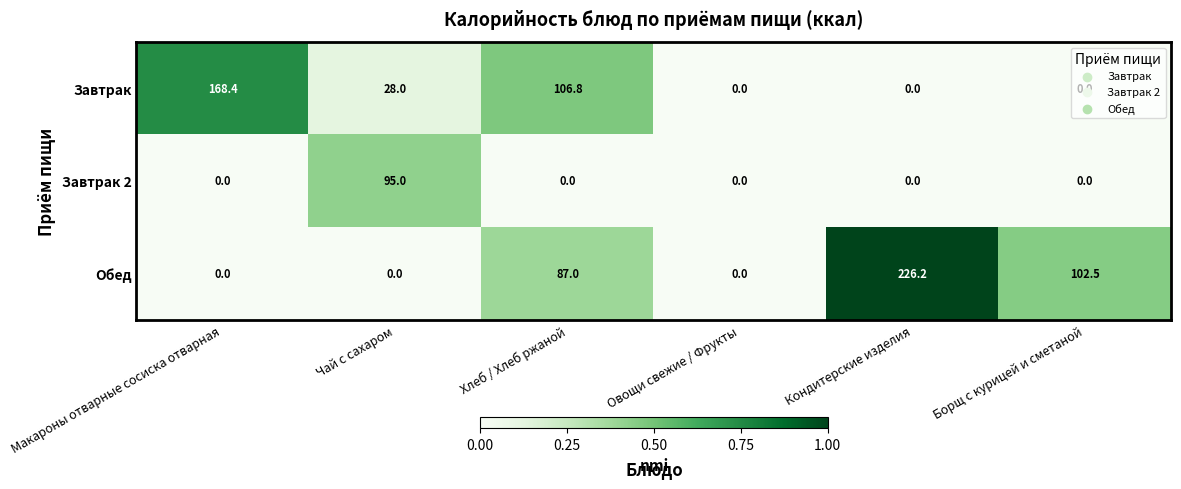

Read the Завтрак value at Чай с сахаром.

28.0